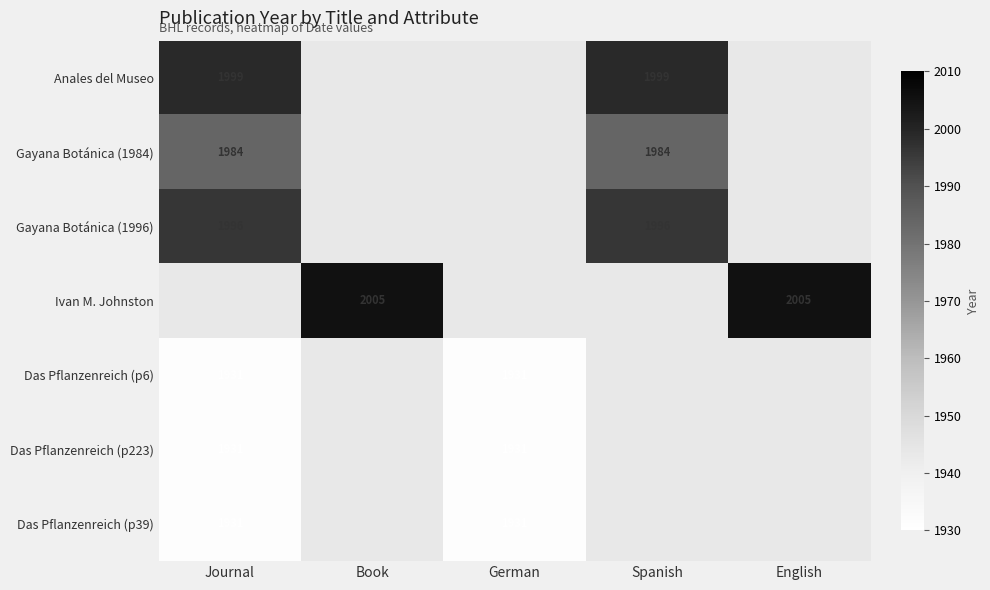

Count the number of categories in the chart.

5